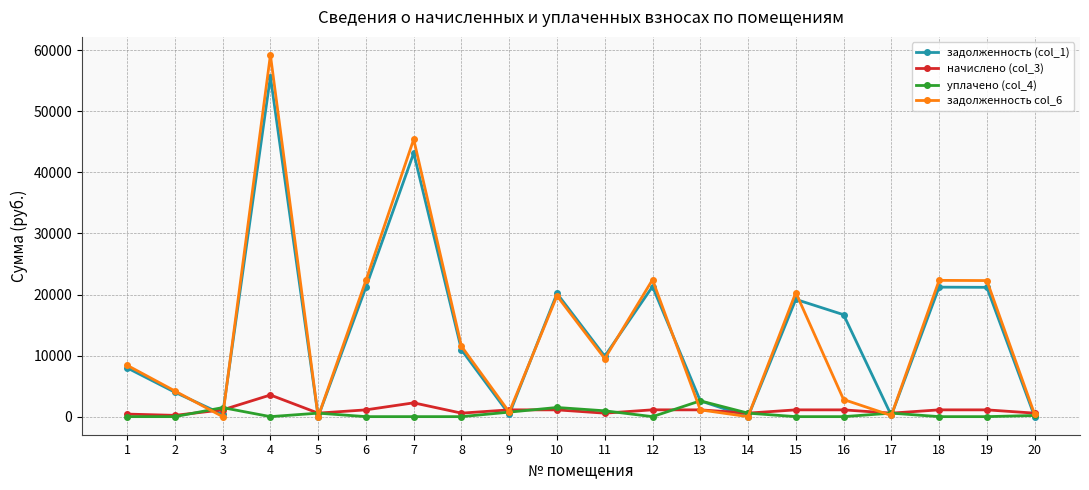

What is the greatest value displayed?

59241.9